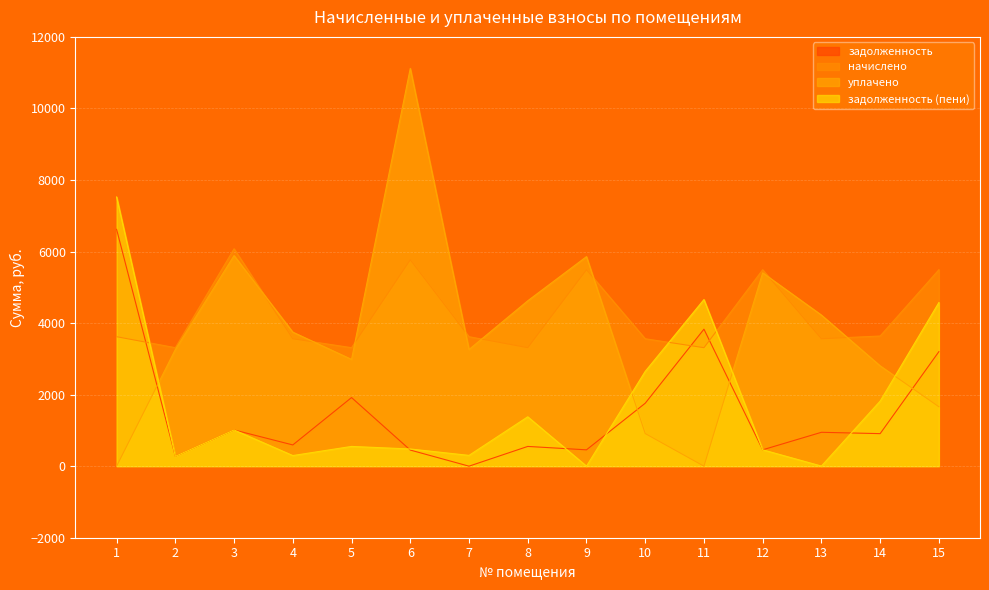

At which label does задолженность (пени) first exceed 552?

1